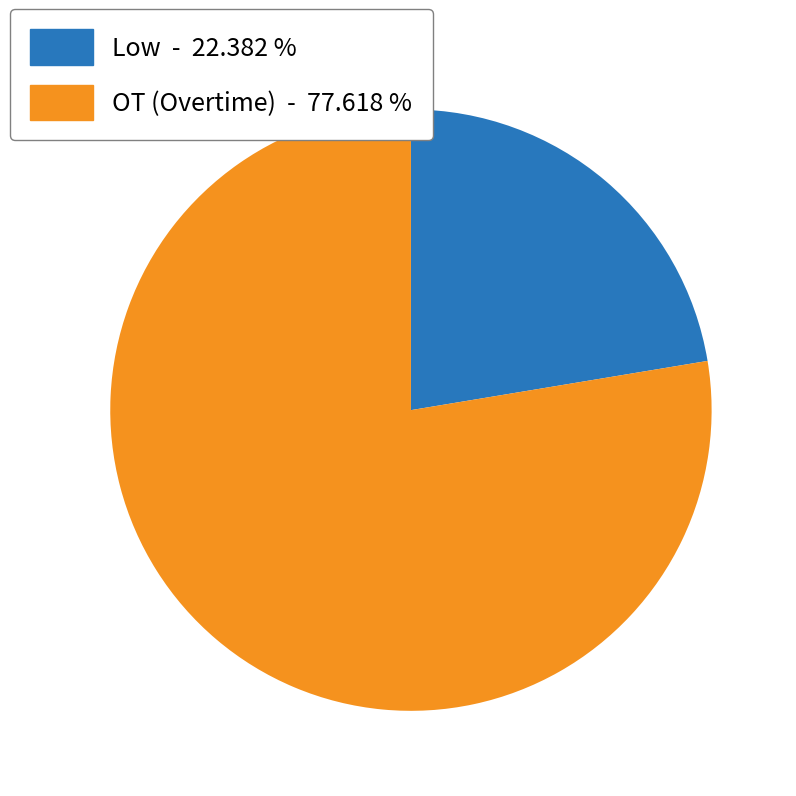

Combined, do Low and OT (Overtime) account for over 50%?

Yes